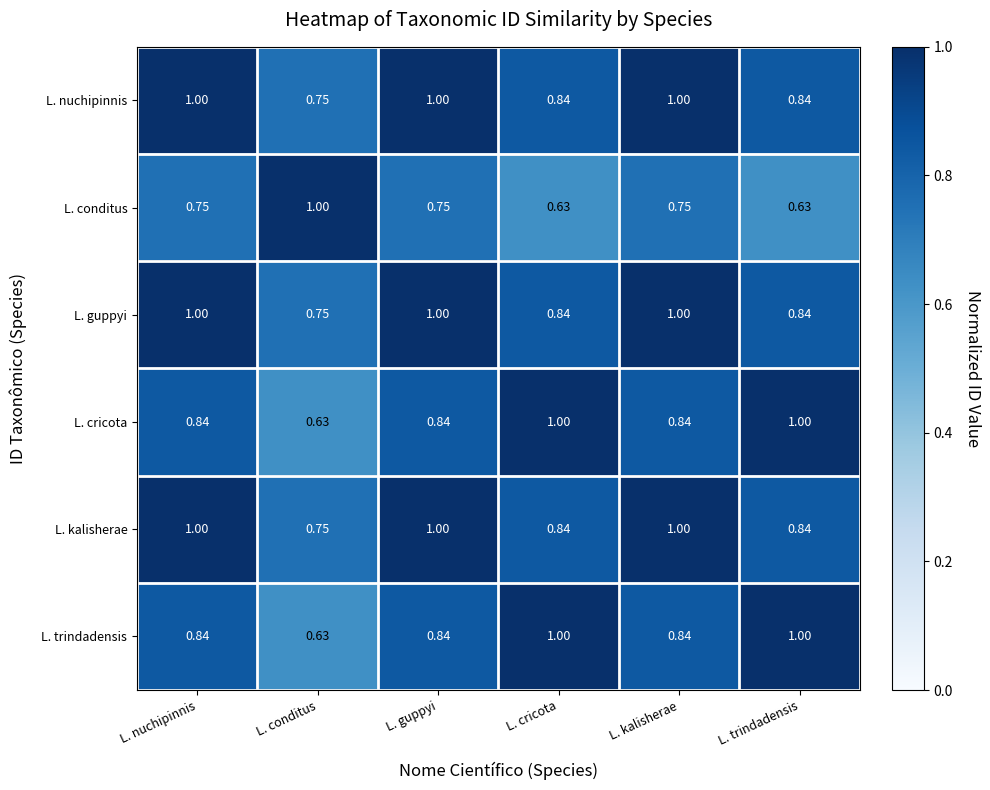

Where is L. kalisherae nearest to the value 0?

L. conditus